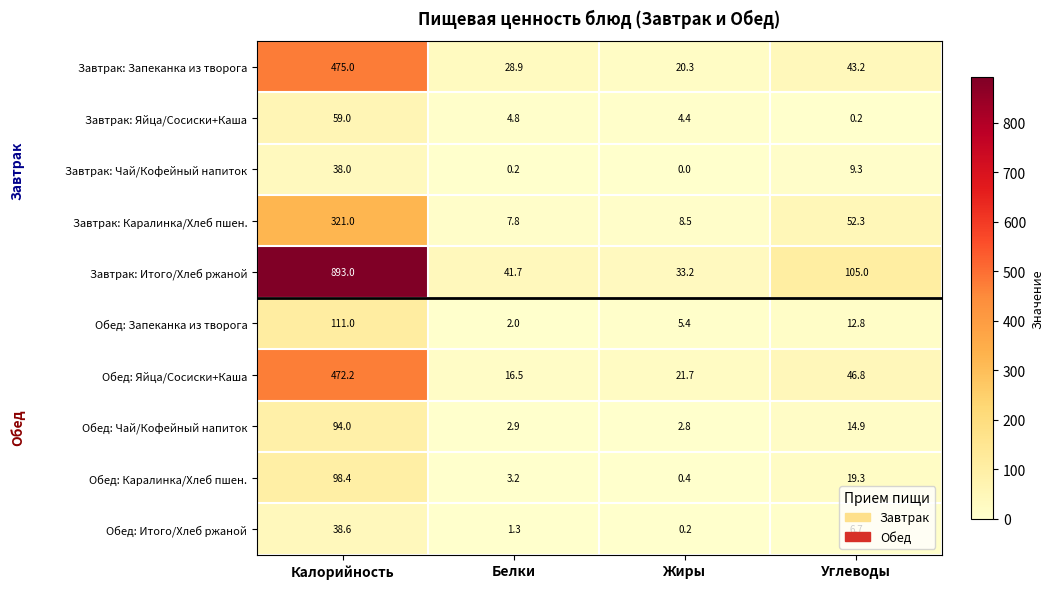

At which category is the sum across all series the highest?

Калорийность